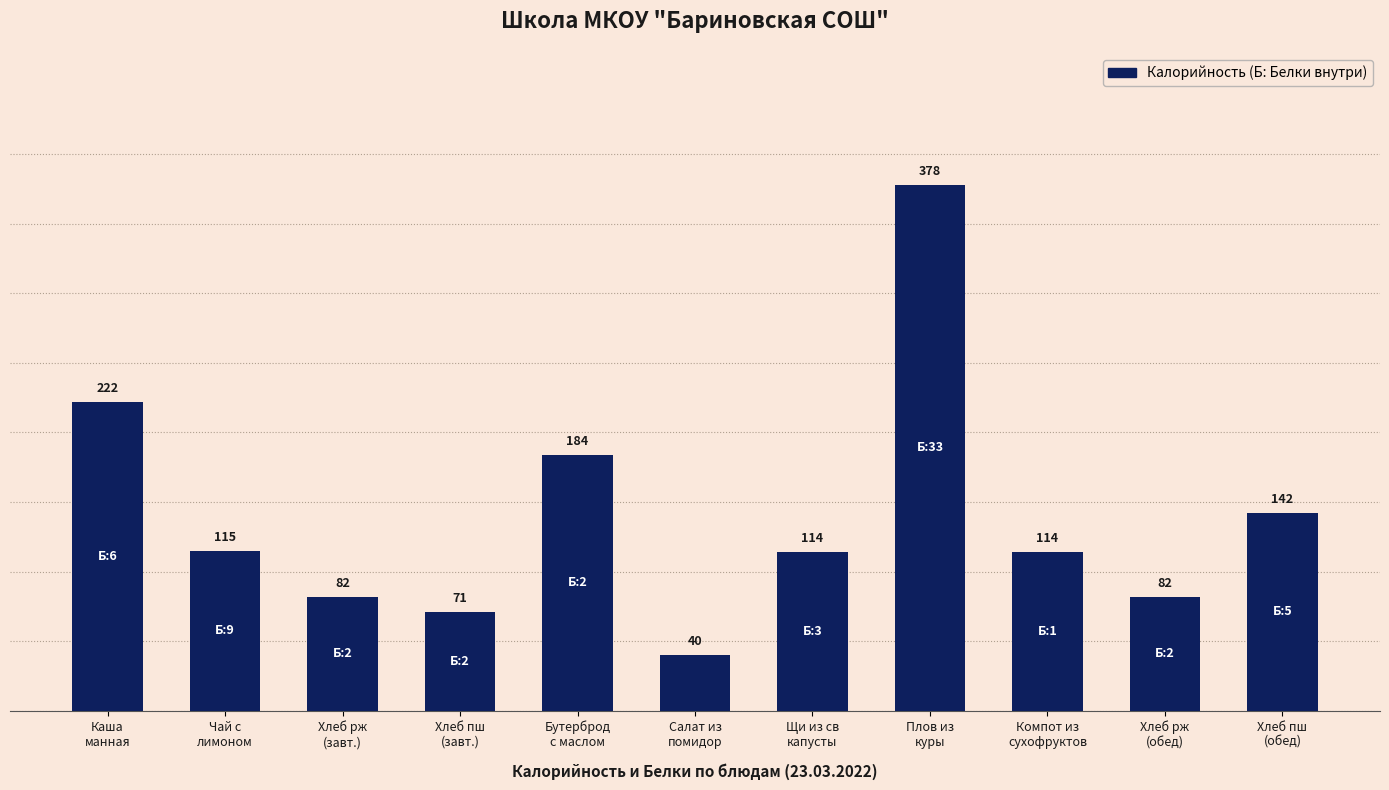

What is the sum of the values at Бутерброд
с маслом and Чай с
лимоном?

299